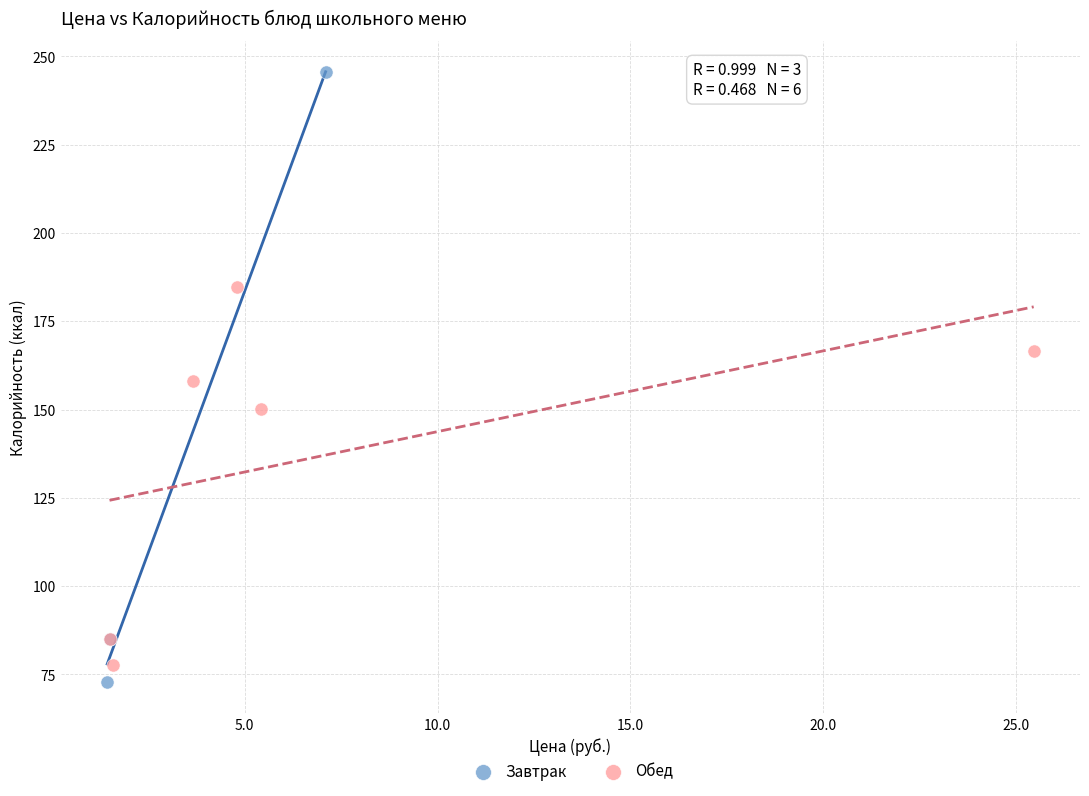

Which series has the largest Y range (max minus min)?

Завтрак